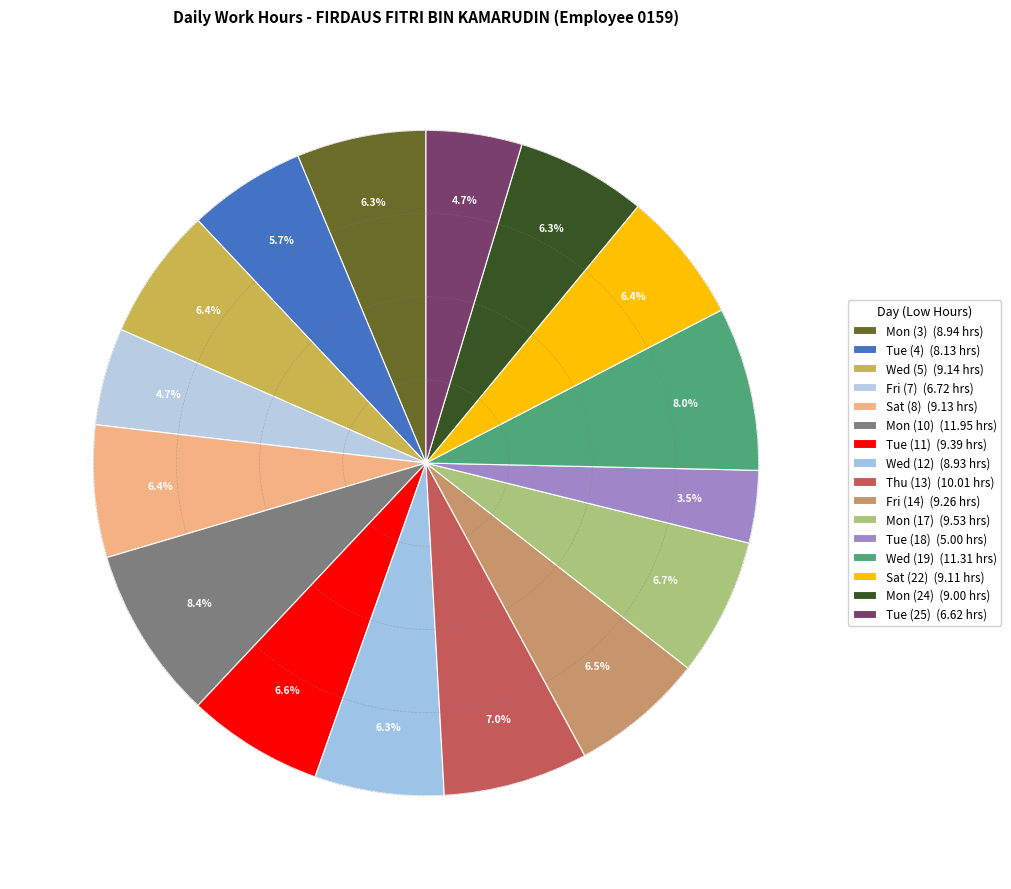

How many slices are in this pie chart?

16